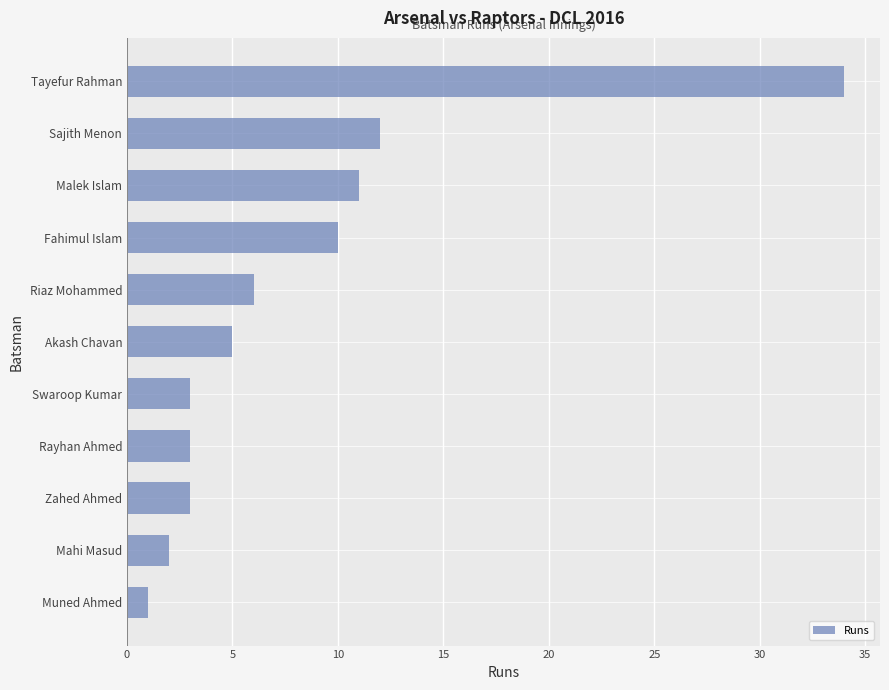

Reading top to bottom, what are all the values shown in this chart?

34	12	11	10	6	5	3	3	3	2	1